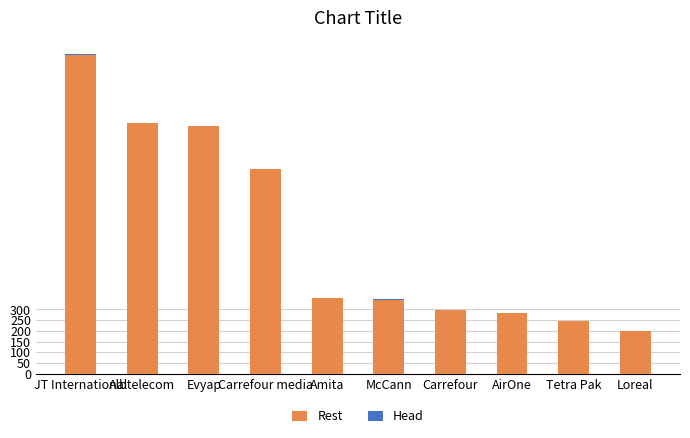

At which label is Rest closest to 843?

Carrefour media